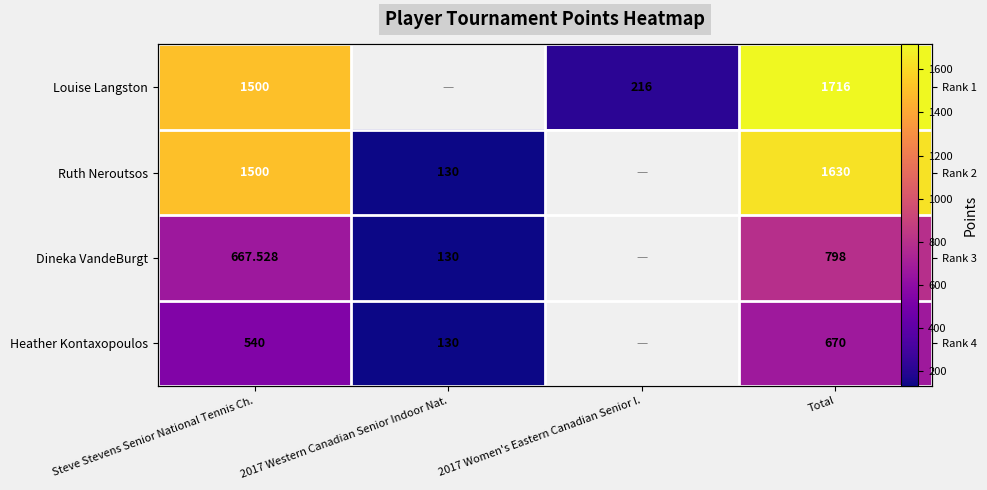

What is the difference between the Dineka VandeBurgt values at 2017 Western Canadian Senior Indoor Nat. and Total?

668.0